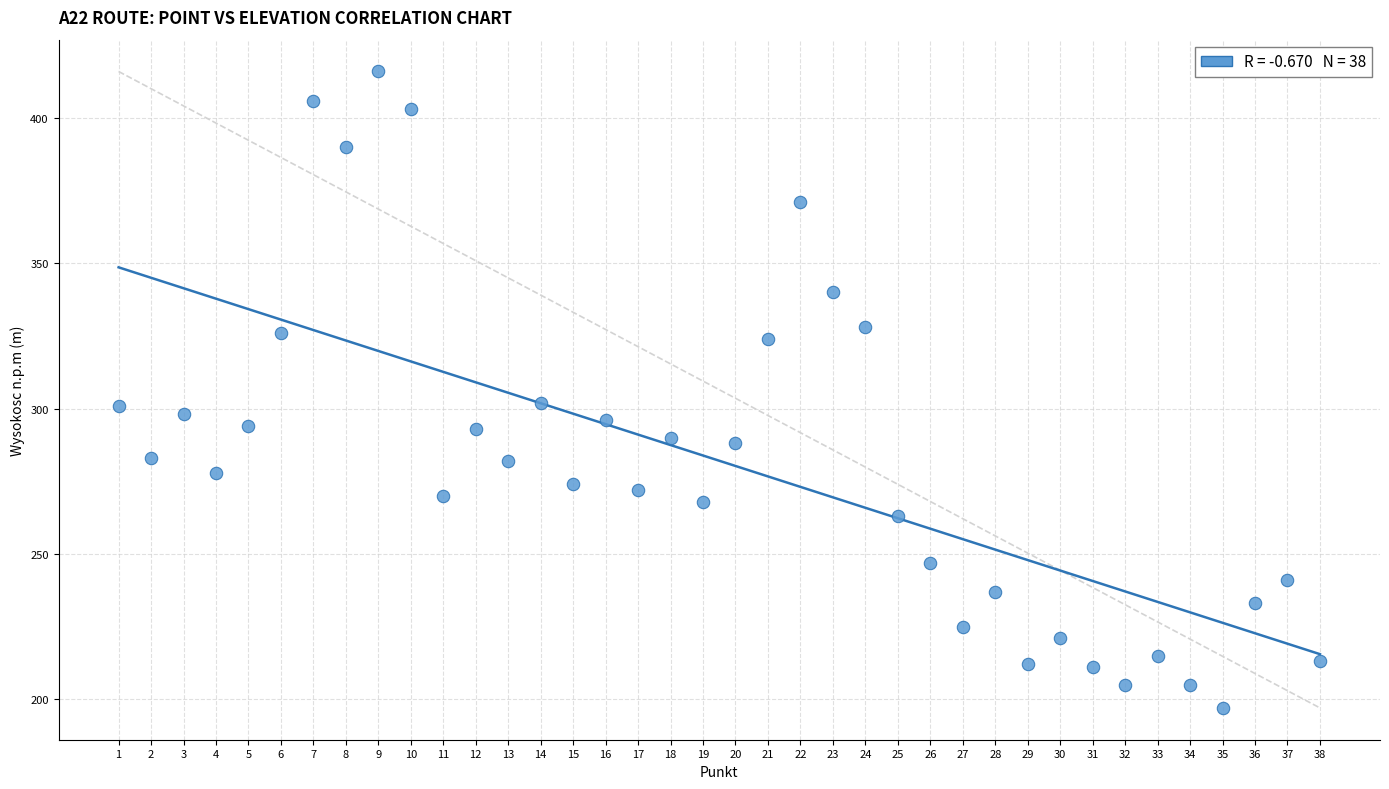

What is the range of X values (max minus min)?

37